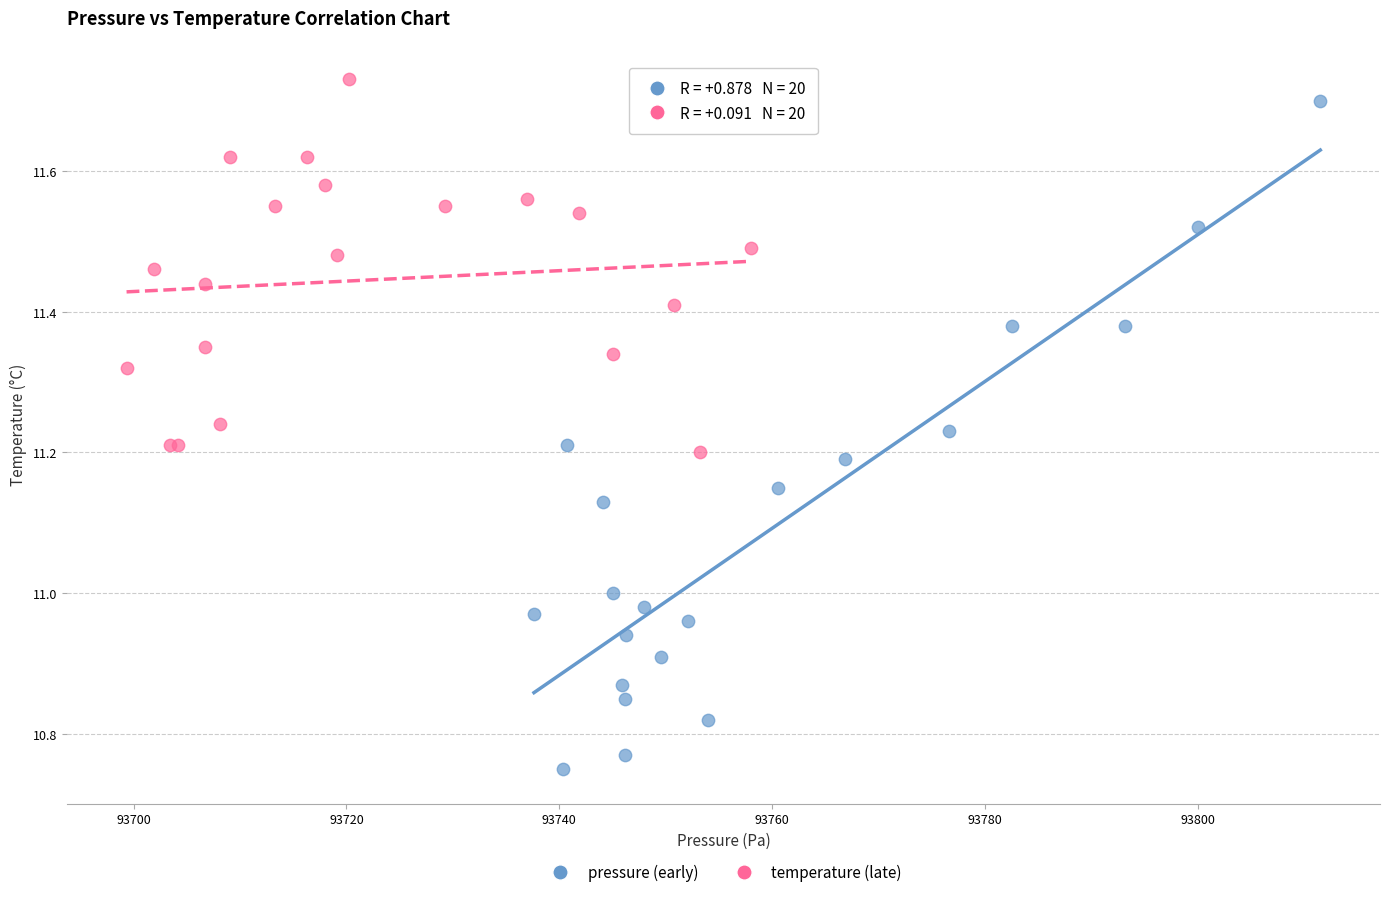

Which series reaches the minimum Y coordinate?

pressure (early)